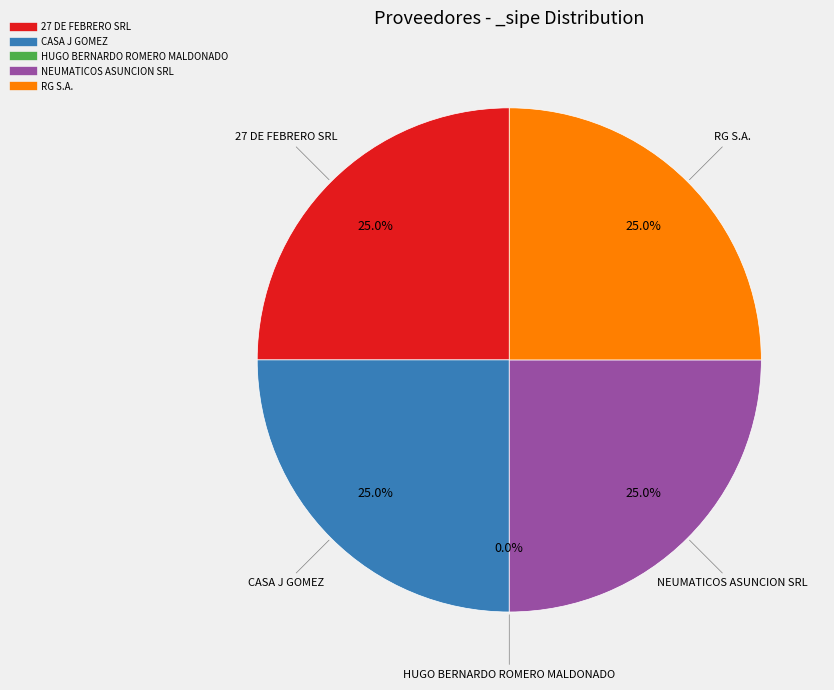

Which has a higher value, CASA J GOMEZ or 27 DE FEBRERO SRL?

CASA J GOMEZ